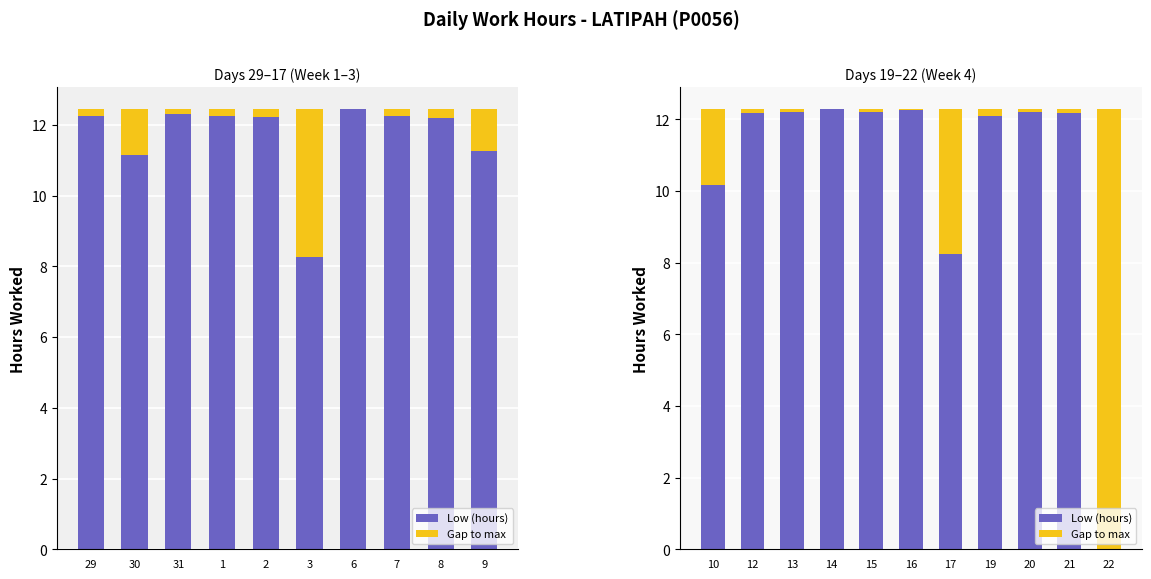

At which category is the sum across all series the highest?

10